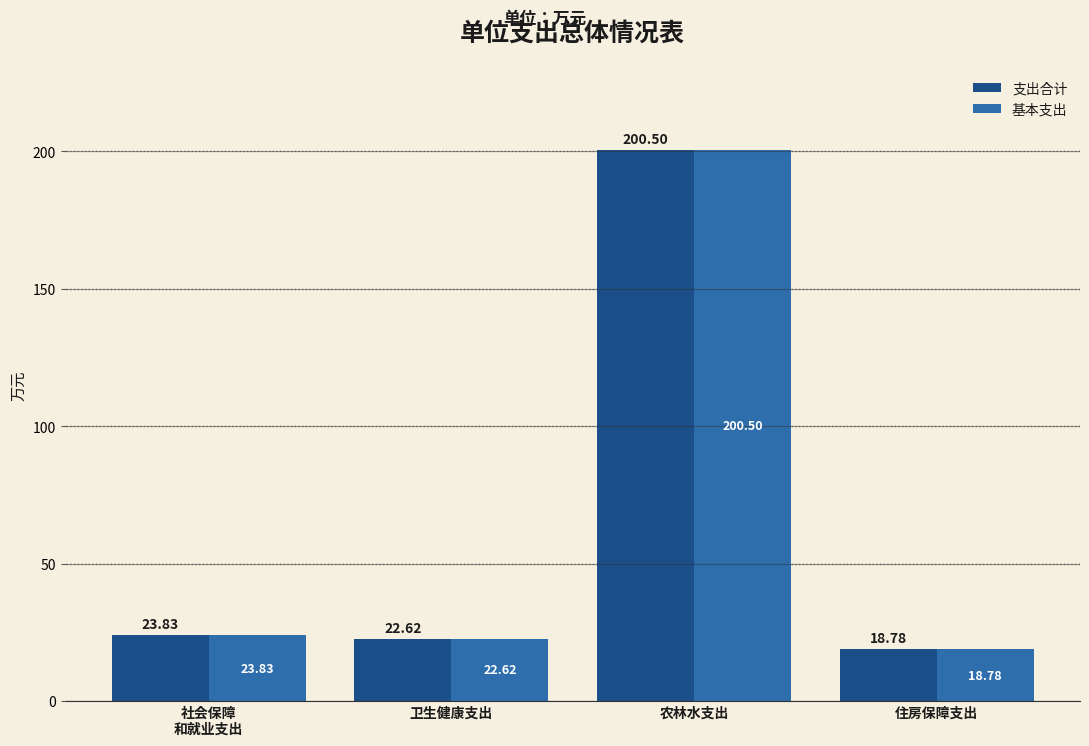

Read the 支出合计 value at 卫生健康支出.

22.6